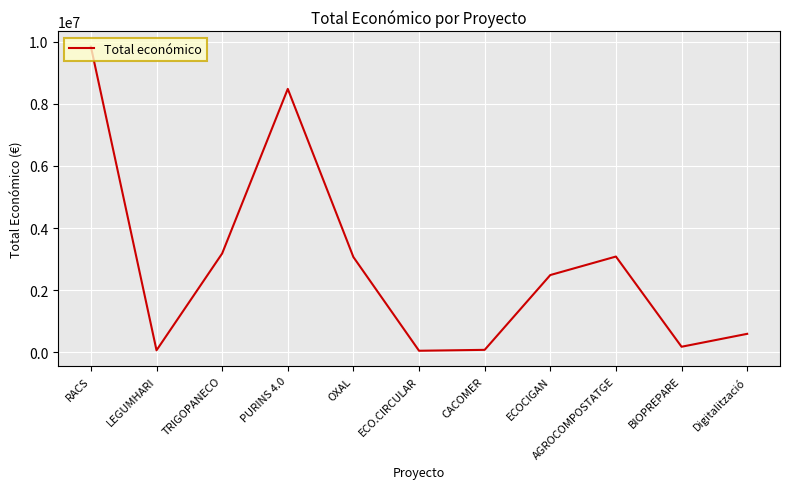

What is the difference between the maximum and minimum values?

9805087